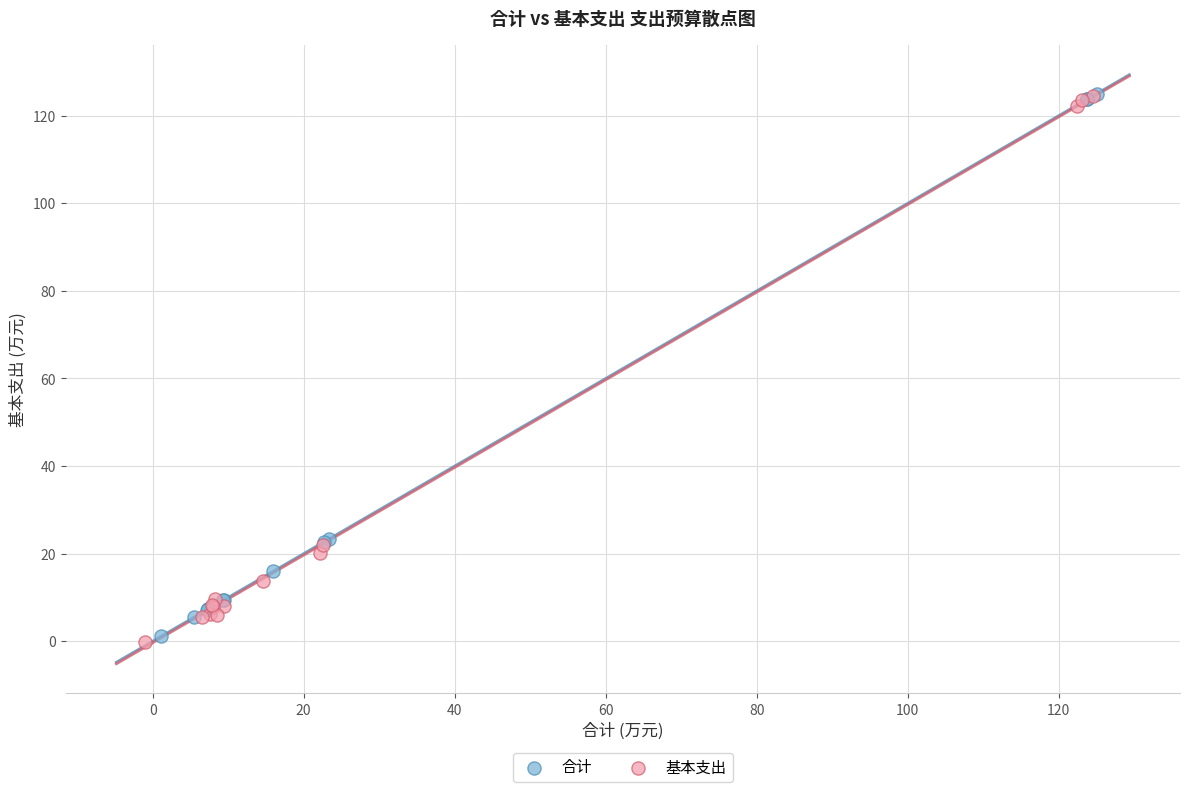

What are all the series names shown in the legend?

合计, 基本支出